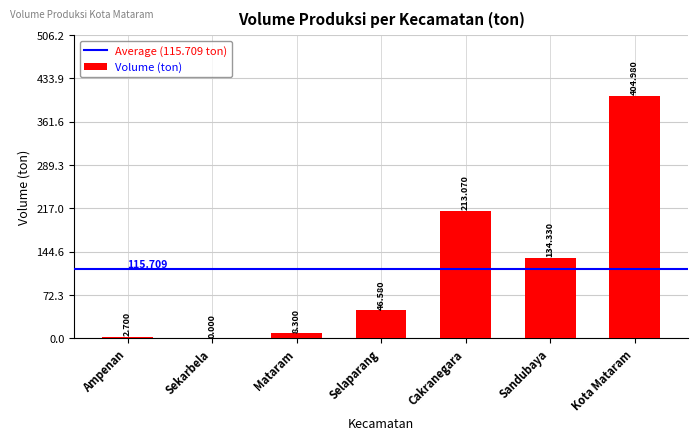

Where does the data first go above 46?

Selaparang